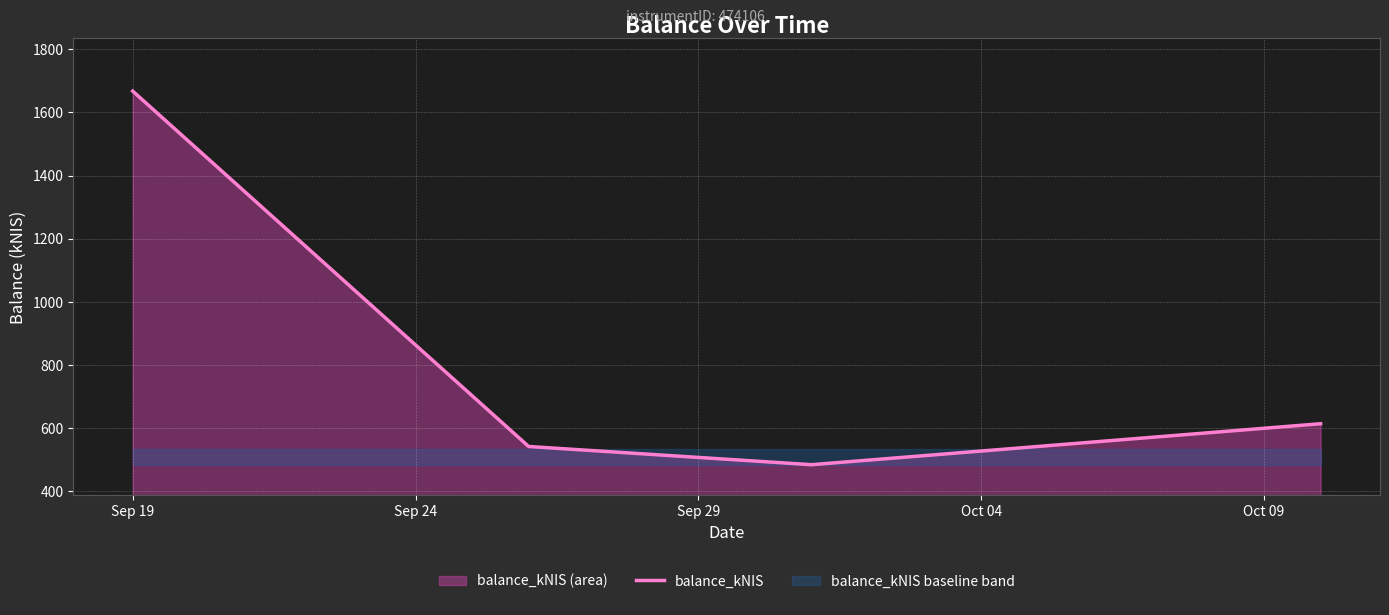

How many interior local valleys does the balance_kNIS series have?

1